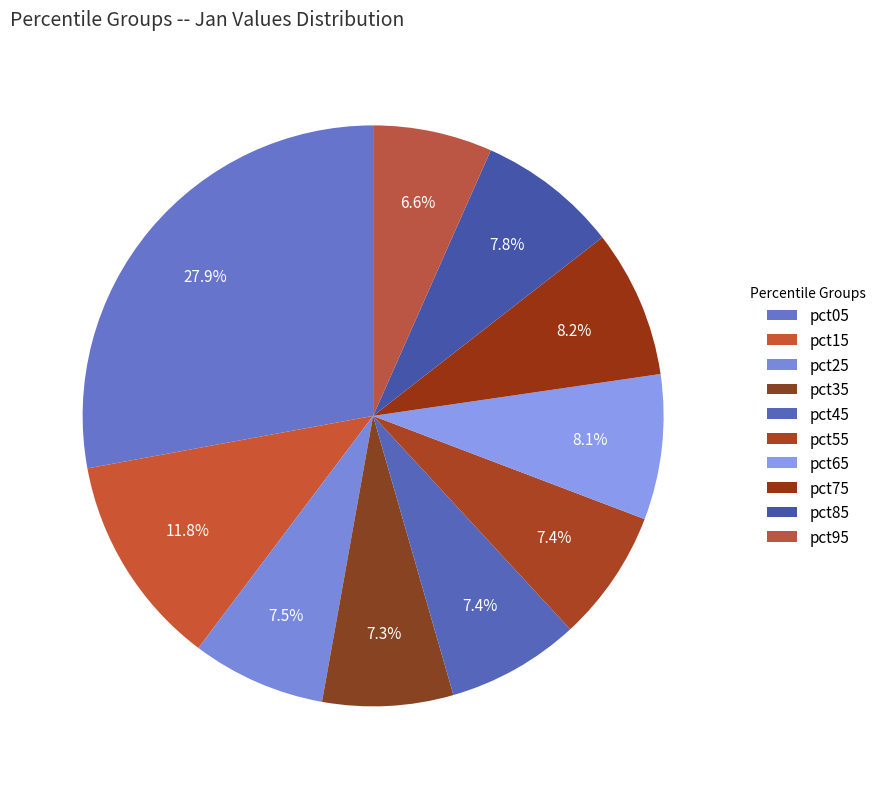

To the nearest percent, what portion does pct95 represent?

7%